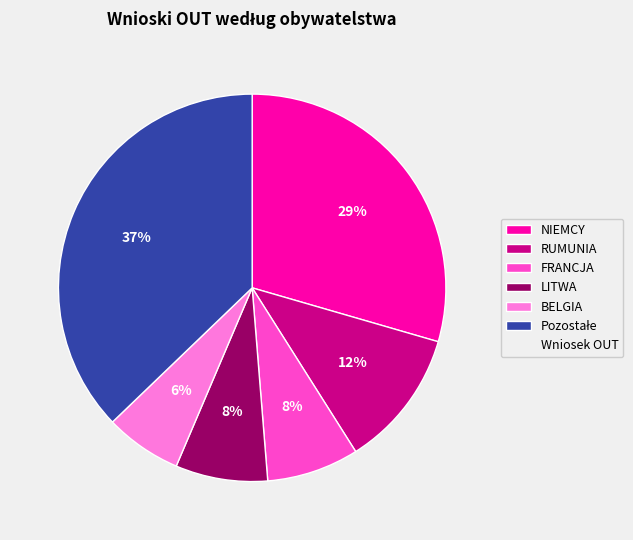

To the nearest percent, what is the average slice percentage?

17%